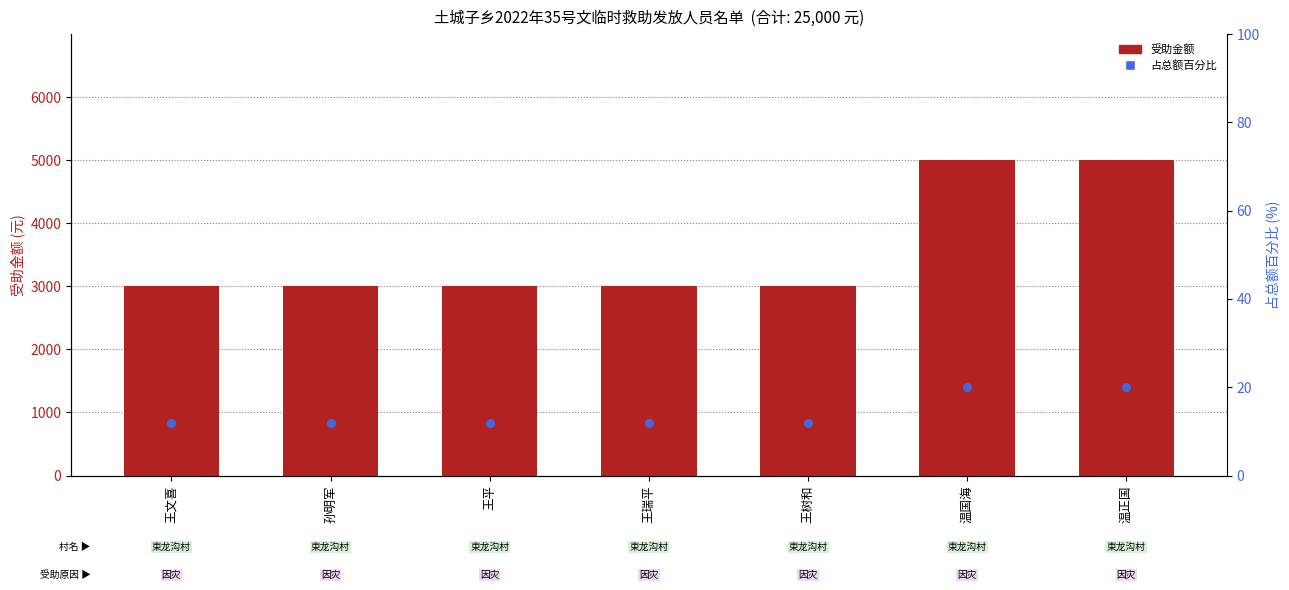

Which series reaches the maximum Y coordinate?

受助金额